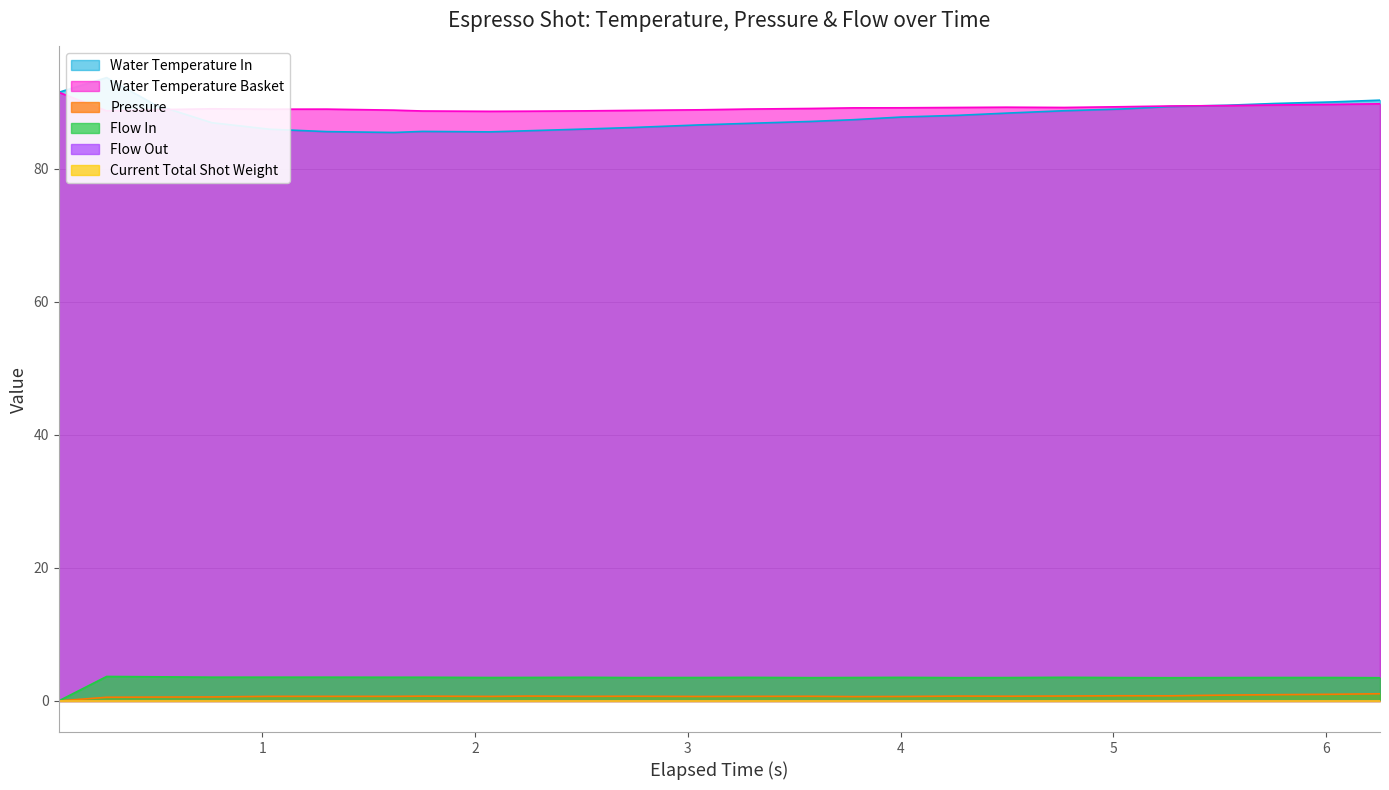

Rank the series at 5.758 from highest to lowest value.

water_temperature_in, water_temperature_basket, flow_in, pressure